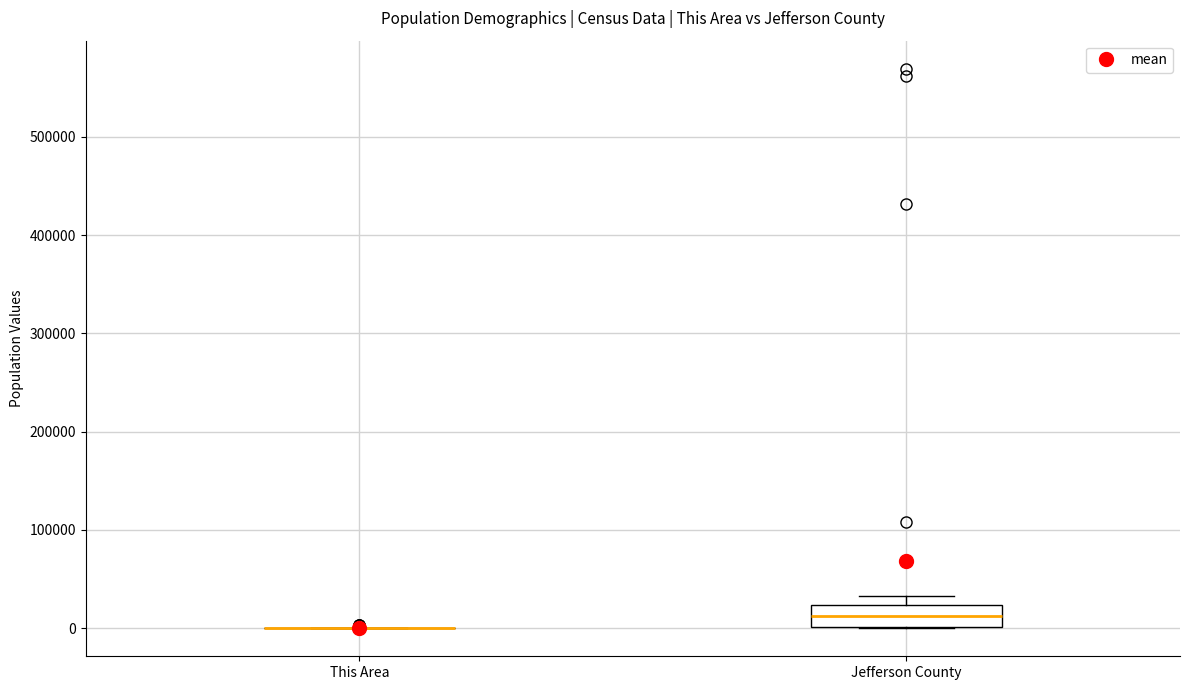

Reading left to right, read every box against the y-axis: the position of its median line, the range the box covers, and the ends of its whiskers. The values are not printed on the chart, so give them approximately, as read against the axis.

This Area: box collapsed to a line at 0, whiskers 0 to 0
Jefferson County: median 10000, box 0 to 20000, whiskers 0 to 30000